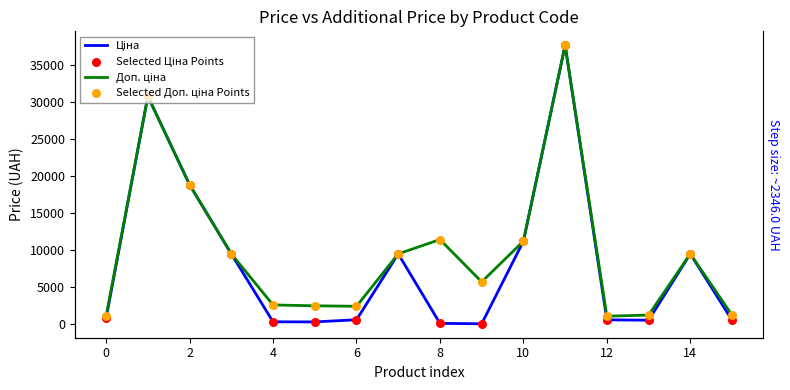

What are all the series names shown in the legend?

Ціна, Доп. ціна, Selected Ціна Points, Selected Доп. ціна Points